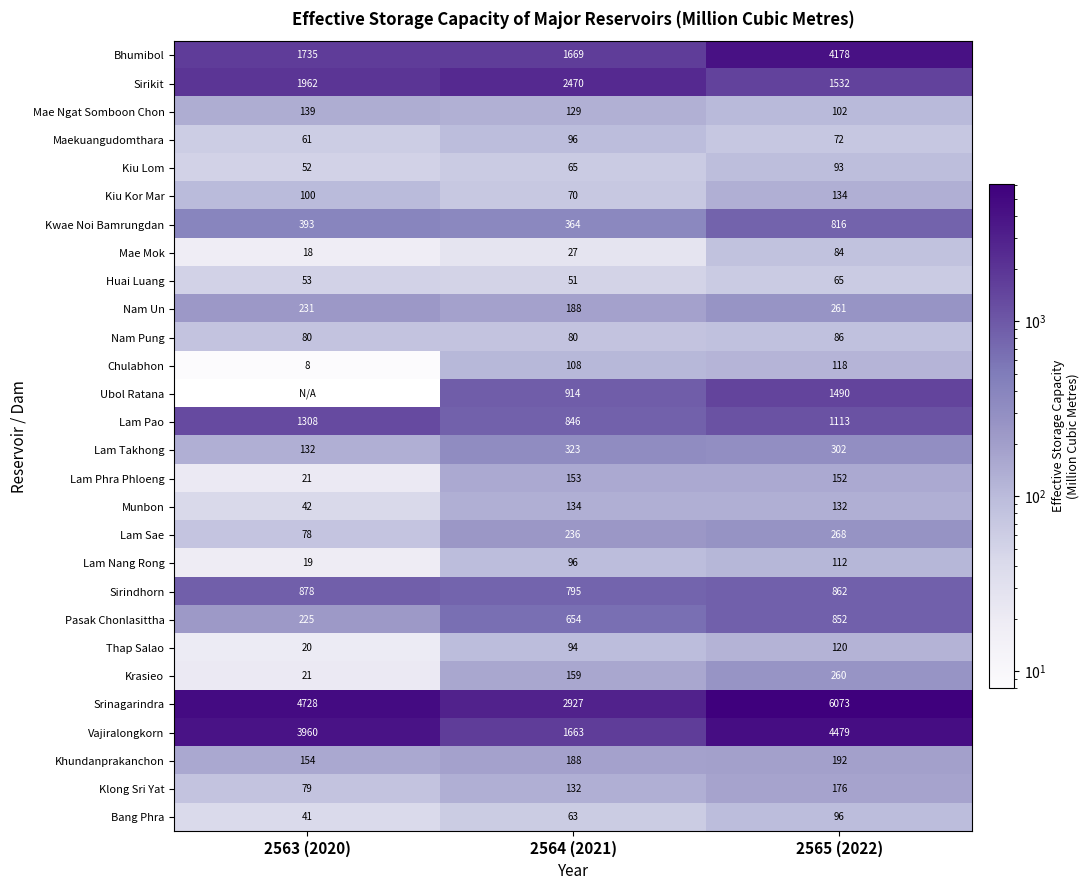

Rank the categories by Kwae Noi Bamrungdan value from highest to lowest.

2565 (2022), 2563 (2020), 2564 (2021)